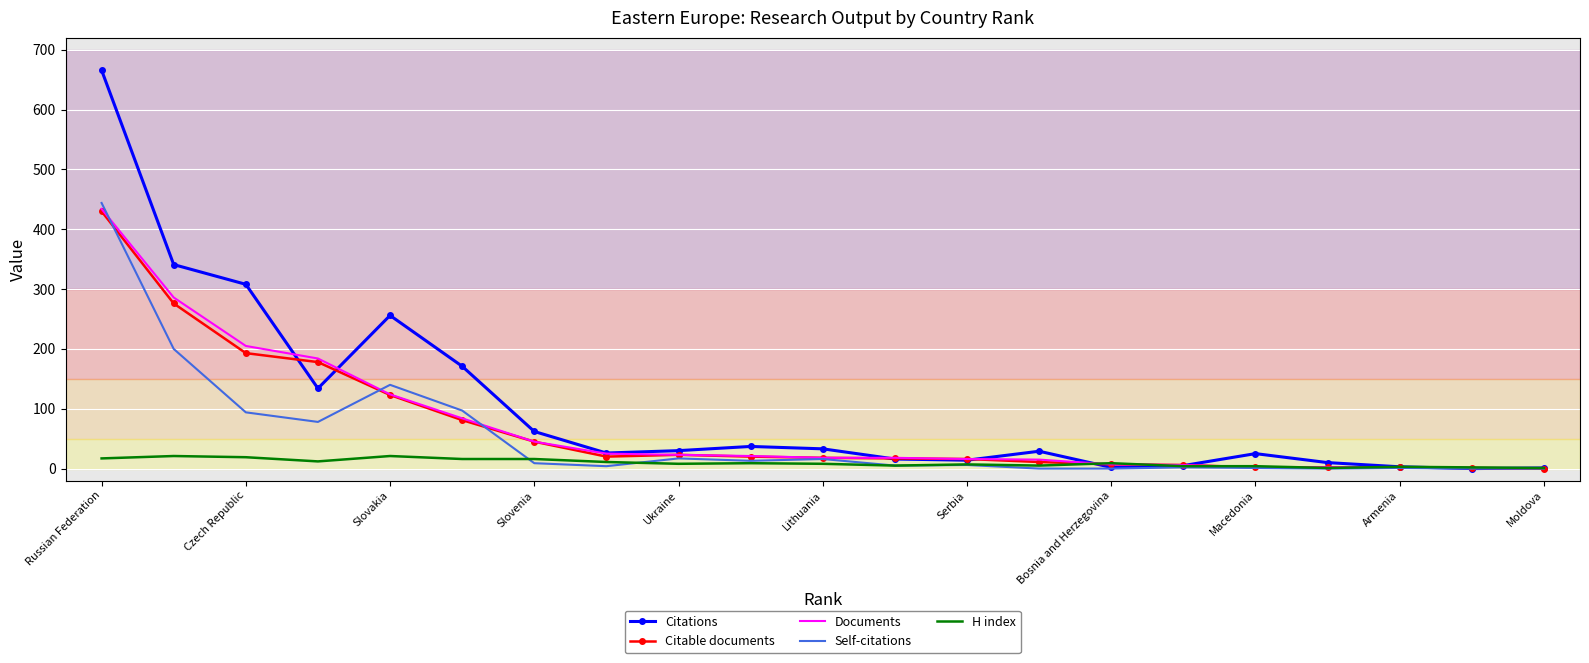

Which series has the widest spread of values?

Citations